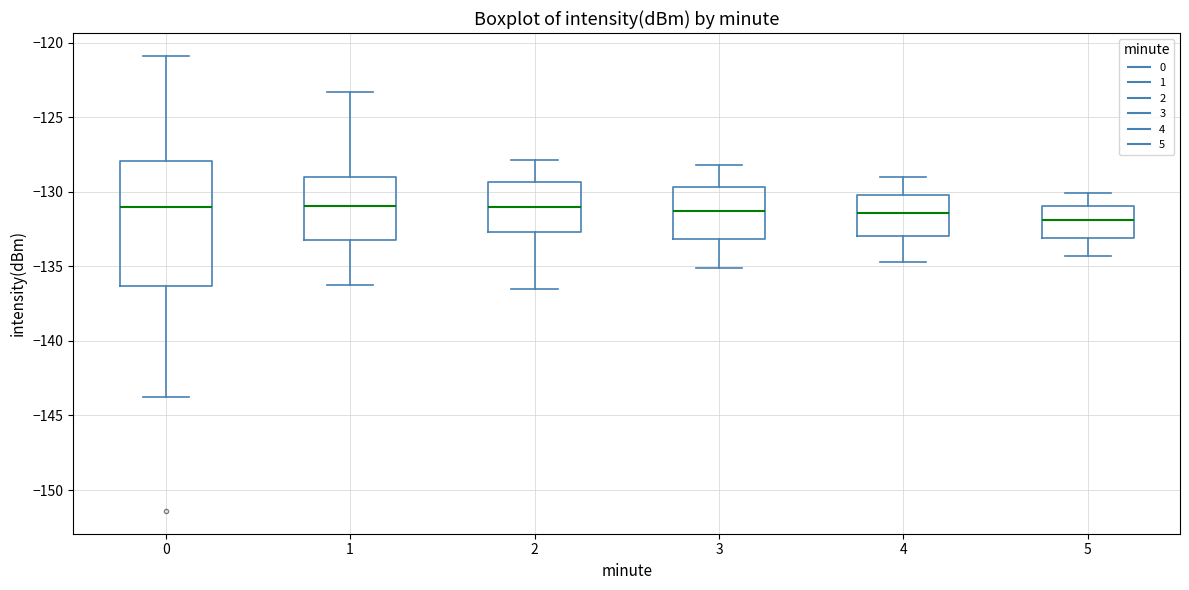

Reading left to right, transcribe this box plot: for each box, give where its median line is, the range the box spans, and where its two whiskers end, as read against the y-axis. The values are not printed on the chart, so give them approximately, as read against the axis.

0: median -131.0, box -136.5 to -128.0, whiskers -144.0 to -121.0
1: median -131.0, box -133.5 to -129.0, whiskers -136.5 to -123.5
2: median -131.0, box -132.5 to -129.5, whiskers -136.5 to -128.0
3: median -131.5, box -133.0 to -129.5, whiskers -135.0 to -128.0
4: median -131.5, box -133.0 to -130.0, whiskers -134.5 to -129.0
5: median -132.0, box -133.0 to -131.0, whiskers -134.5 to -130.0